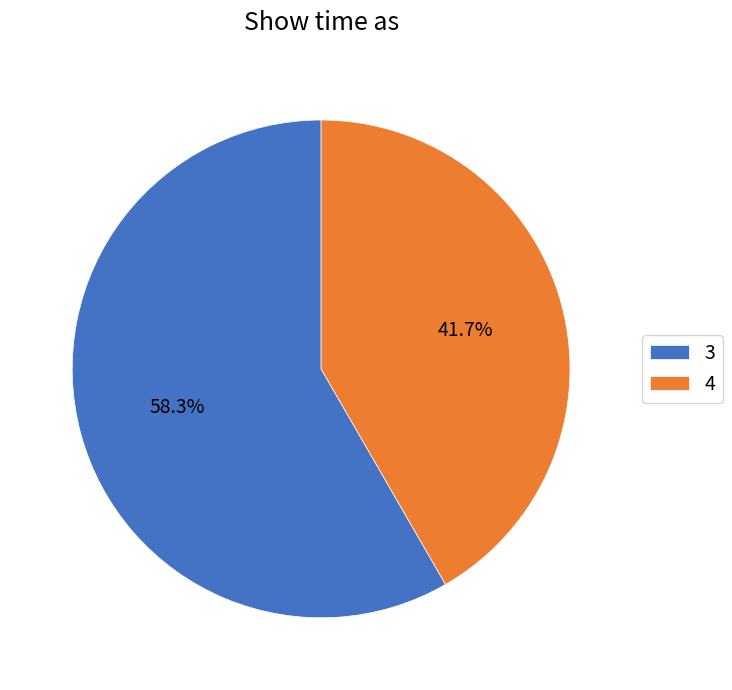

Is the sum of 3 and 4 greater than half?

Yes